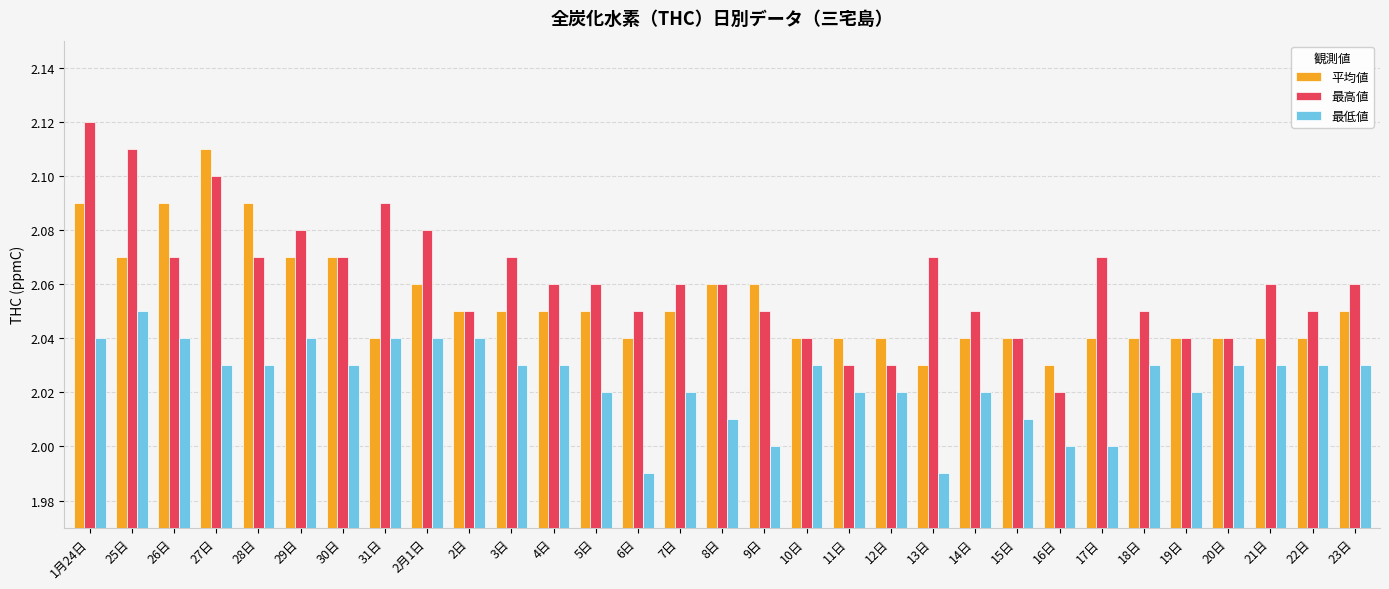

The value of 平均値 at 5日 is 2.0. True or false?

True